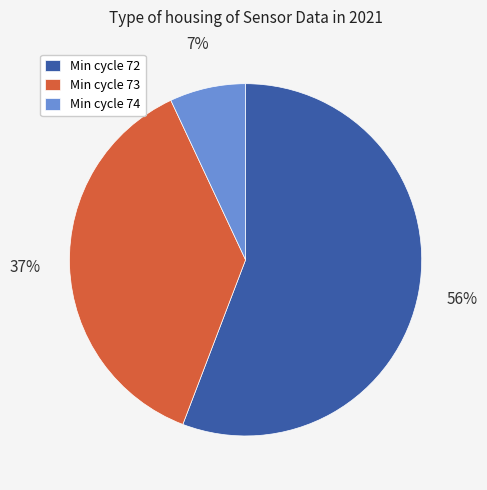

Which category has the smallest portion of the pie?

Min cycle 74